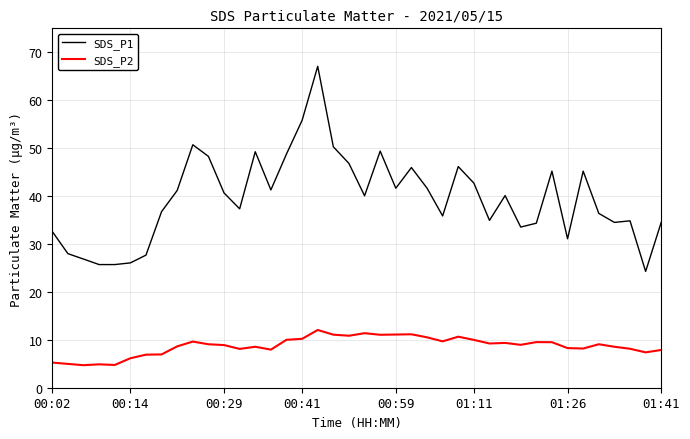

Which series has the largest range (max minus min)?

SDS_P1